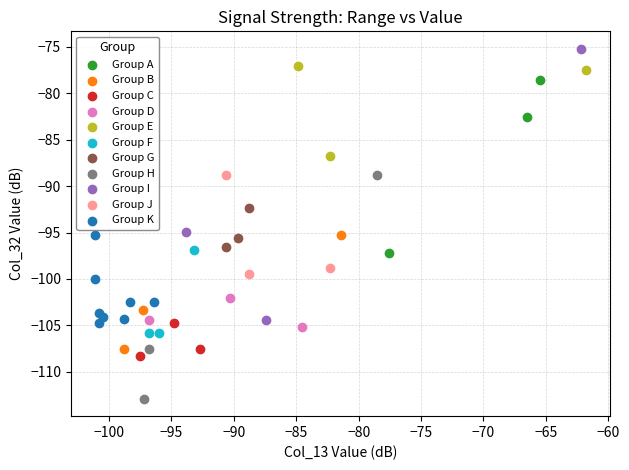

Which series reaches the minimum Y coordinate?

Group H